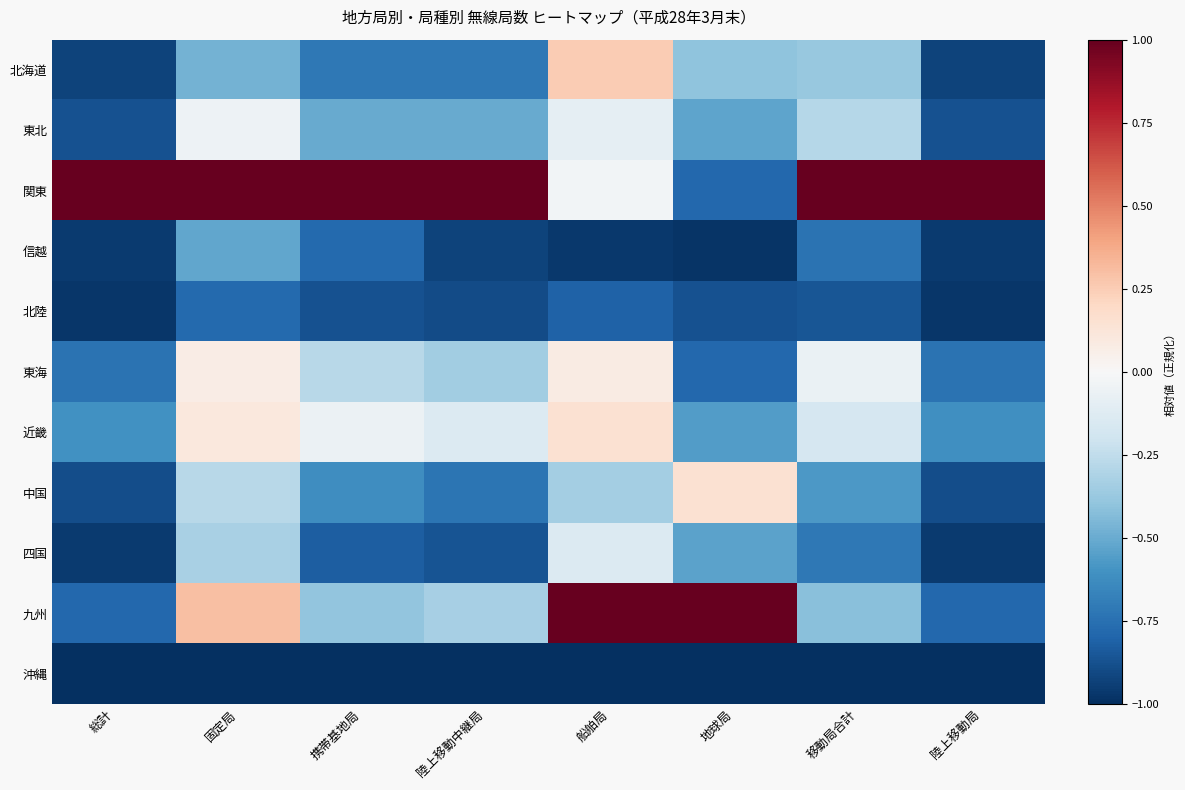

Which series has the widest spread of values?

九州